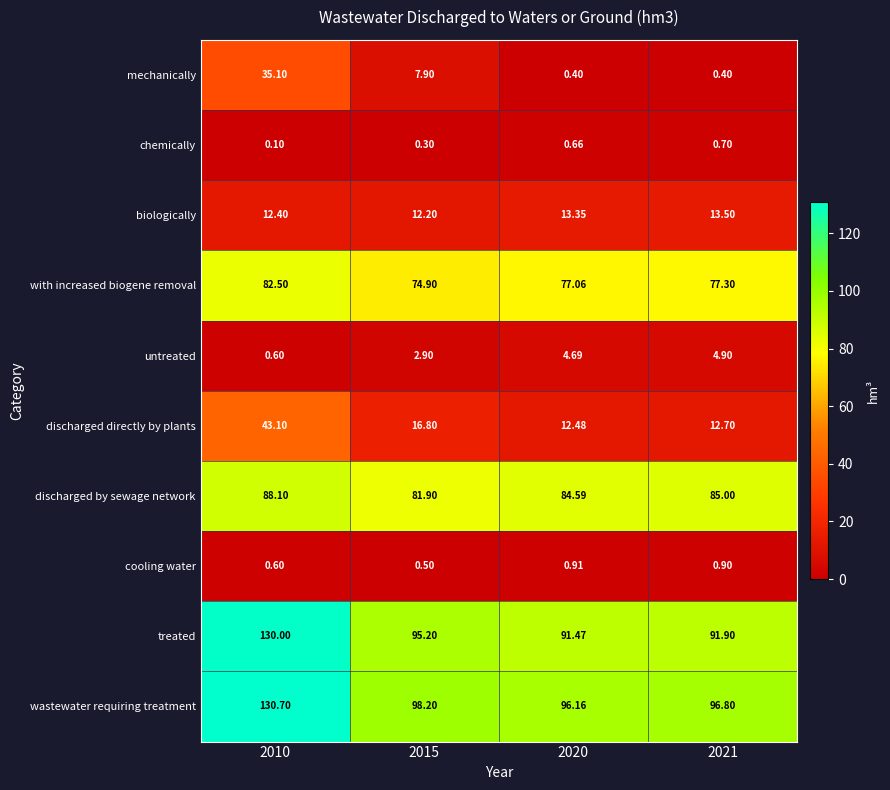

Rank the series by their maximum value, from lowest to highest.

chemically, cooling water, untreated, biologically, mechanically, discharged directly by plants, with increased biogene removal, discharged by sewage network, treated, wastewater requiring treatment